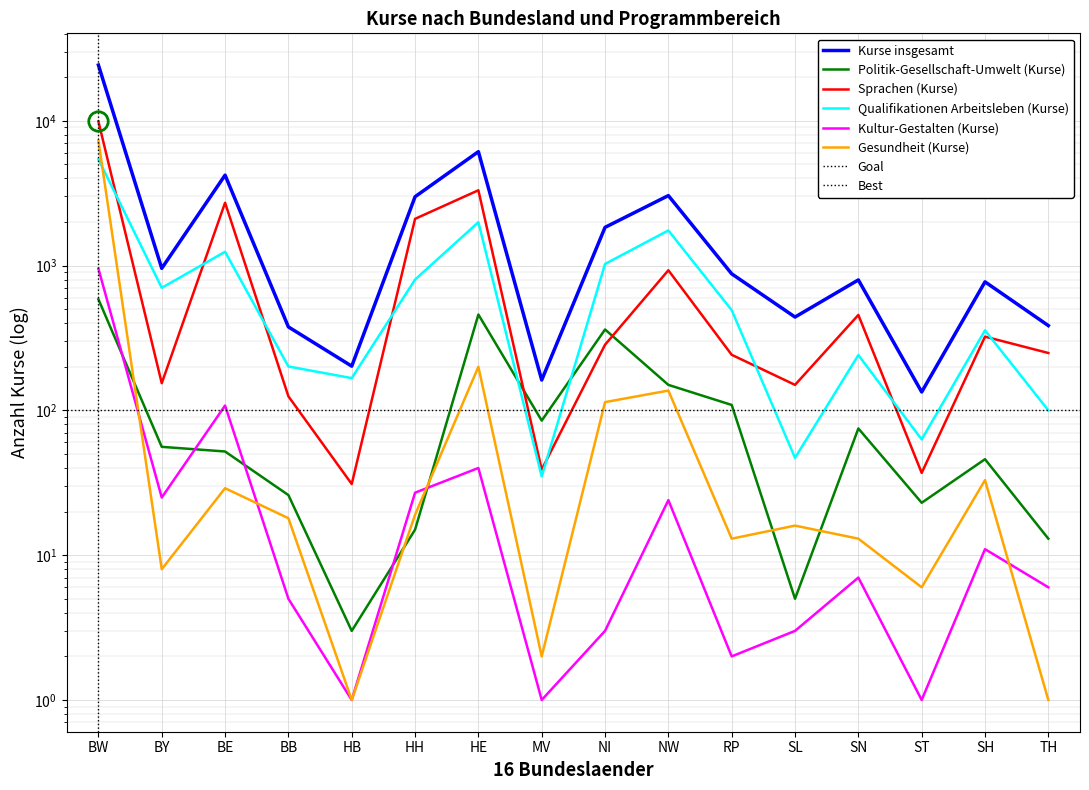

At which label is Kultur-Gestalten (Kurse) closest to 476?

BE